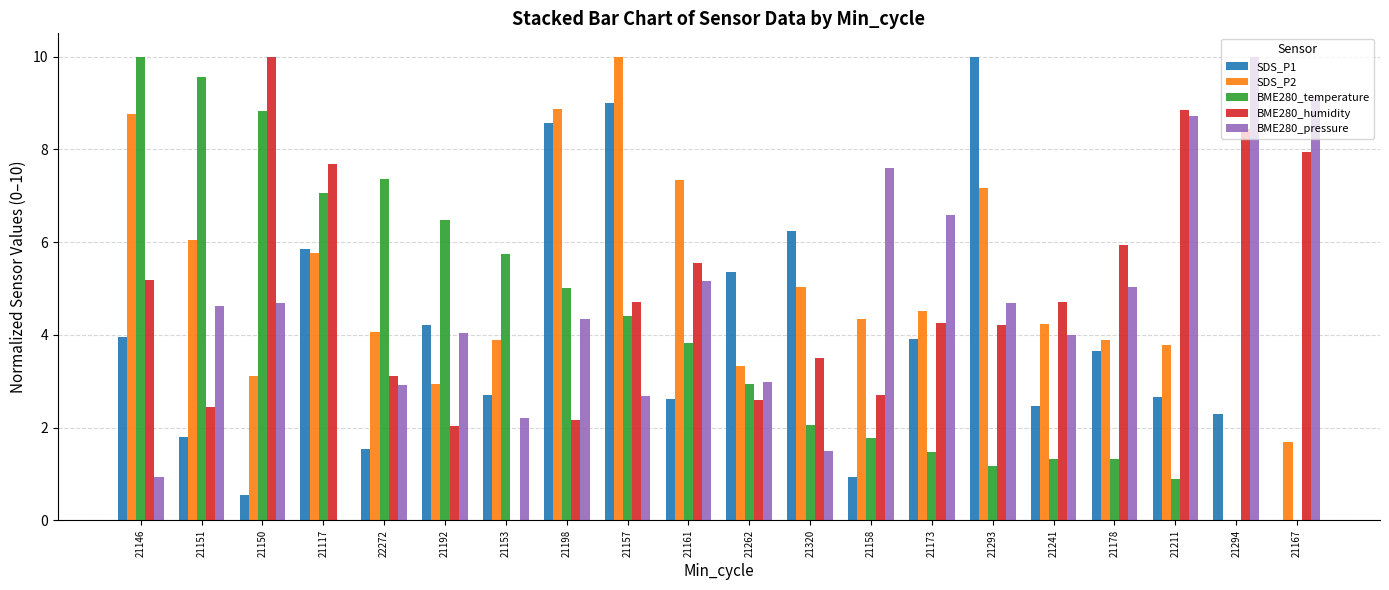

What is the total value across all series at 21117?

26.4